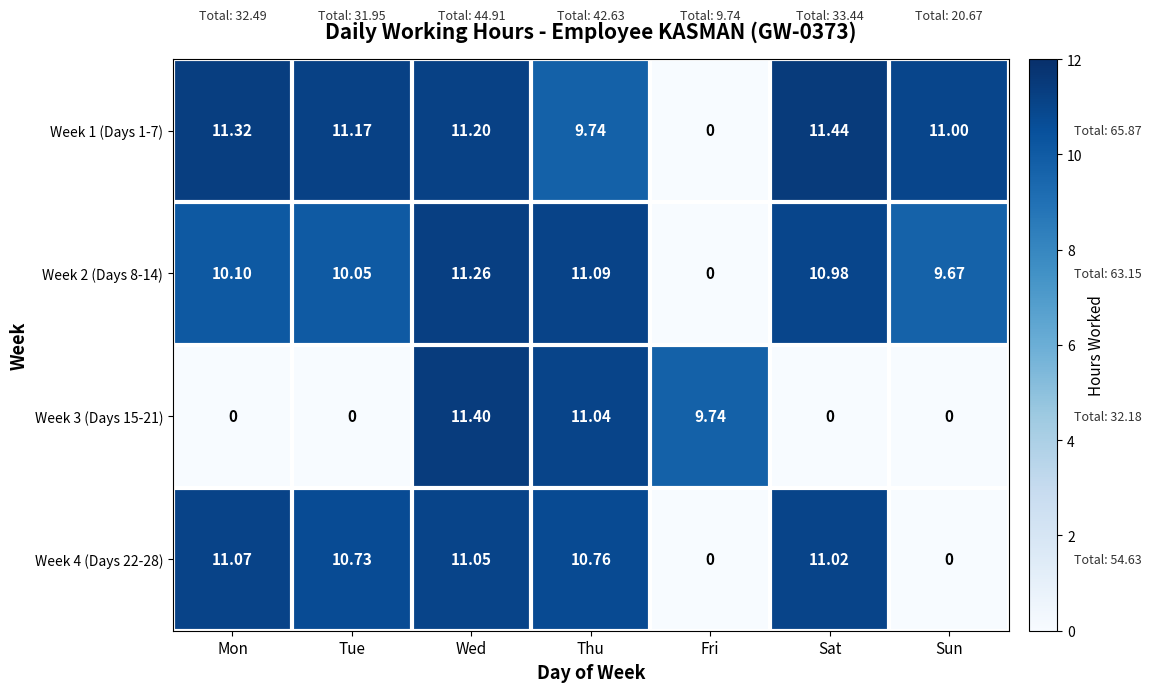

Rank the series by their maximum value, from lowest to highest.

Week 4 (Days 22-28), Week 2 (Days 8-14), Week 3 (Days 15-21), Week 1 (Days 1-7)